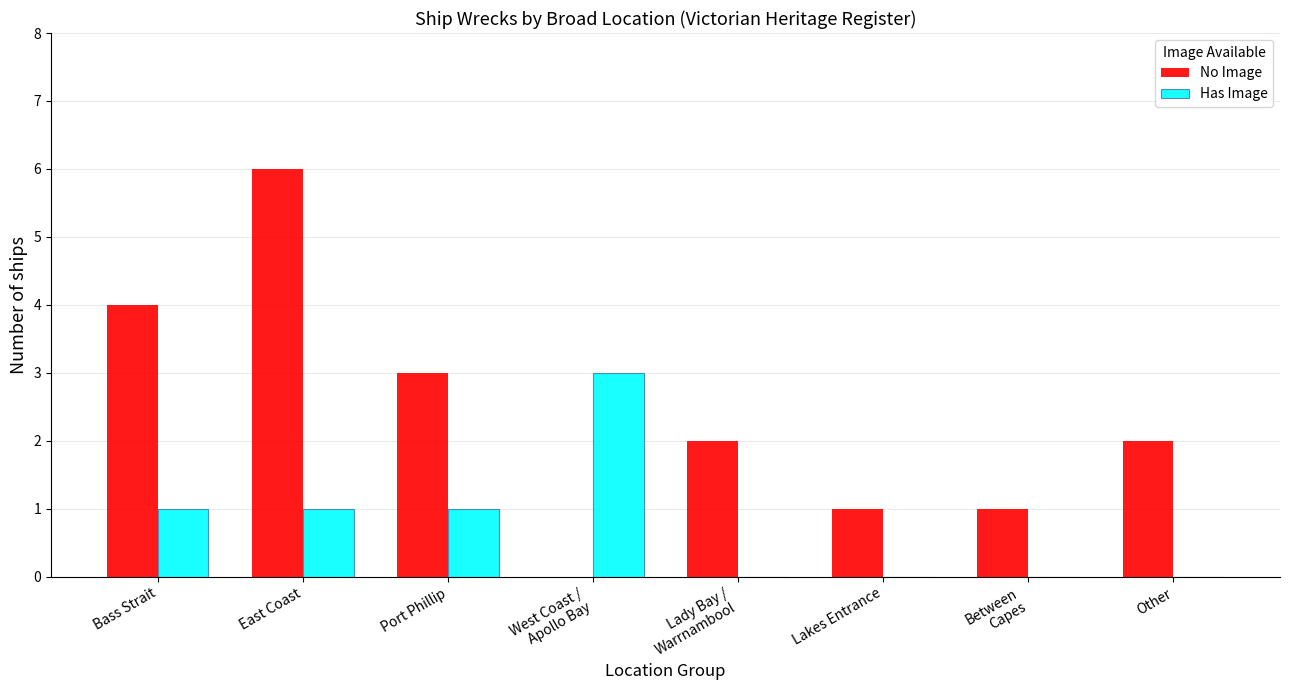

How many groups of bars are there?

8